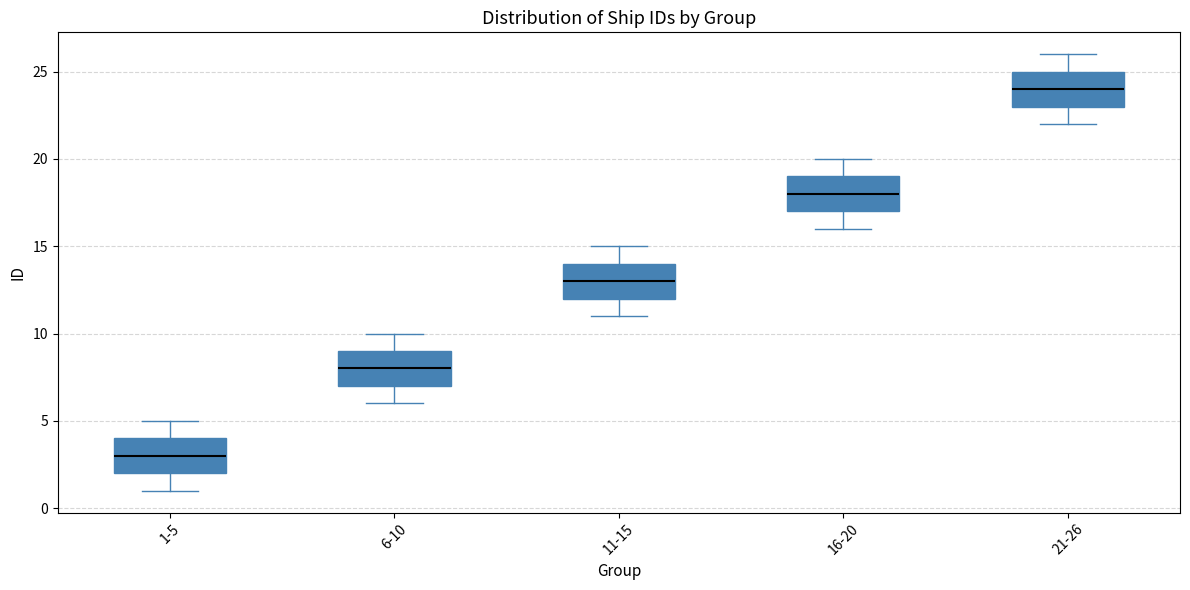

Reading left to right, transcribe this box plot: for each box, give where its median line is, the range the box spans, and where its two whiskers end, as read against the y-axis. The values are not printed on the chart, so give them approximately, as read against the axis.

1-5: median 3, box 2 to 4, whiskers 1 to 5
6-10: median 8, box 7 to 9, whiskers 6 to 10
11-15: median 13, box 12 to 14, whiskers 11 to 15
16-20: median 18, box 17 to 19, whiskers 16 to 20
21-26: median 24, box 23 to 25, whiskers 22 to 26